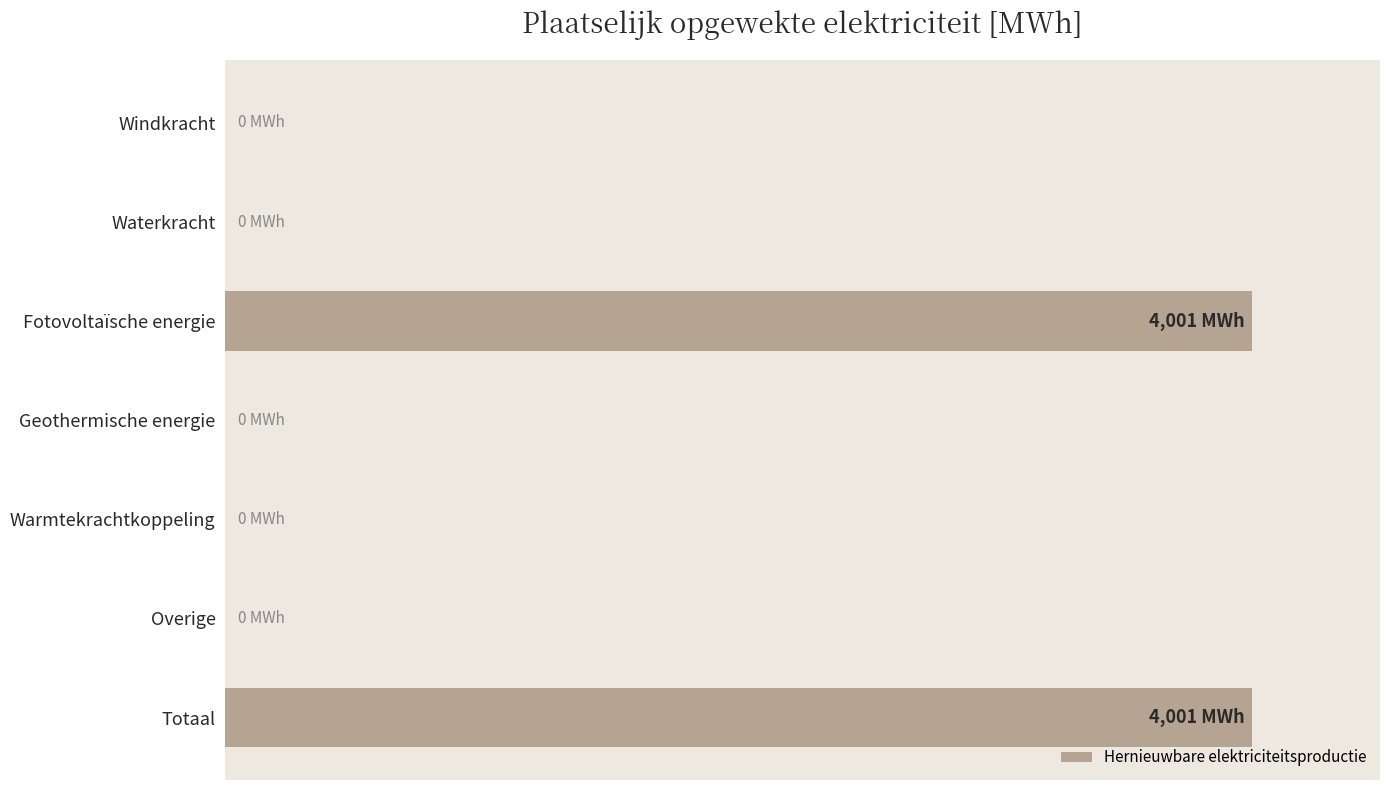

The value at 4 is -2004.8. True or false?

False